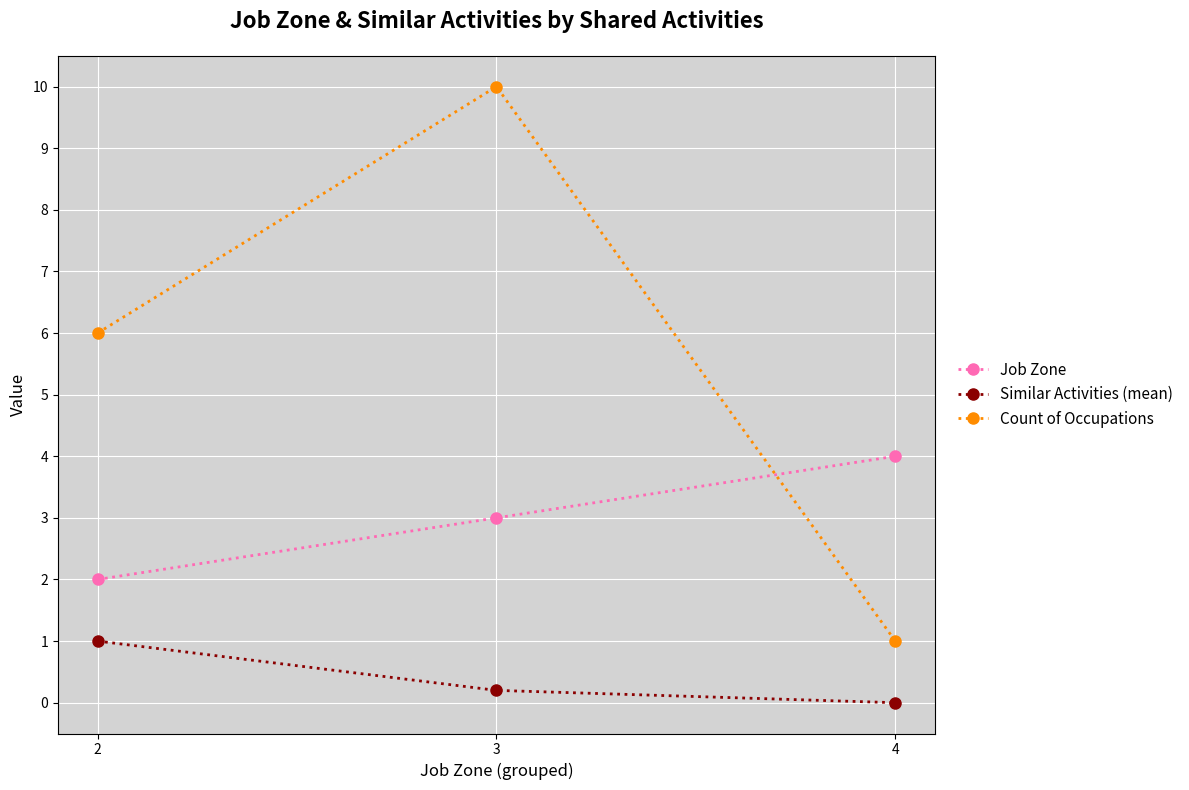

How many values in the Similar Activities (mean) series exceed 0?

2